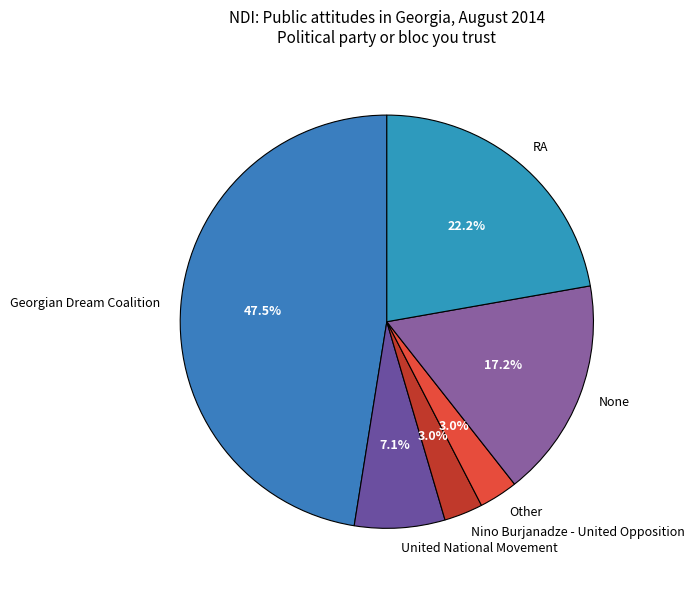

How many segments does this pie chart have?

6